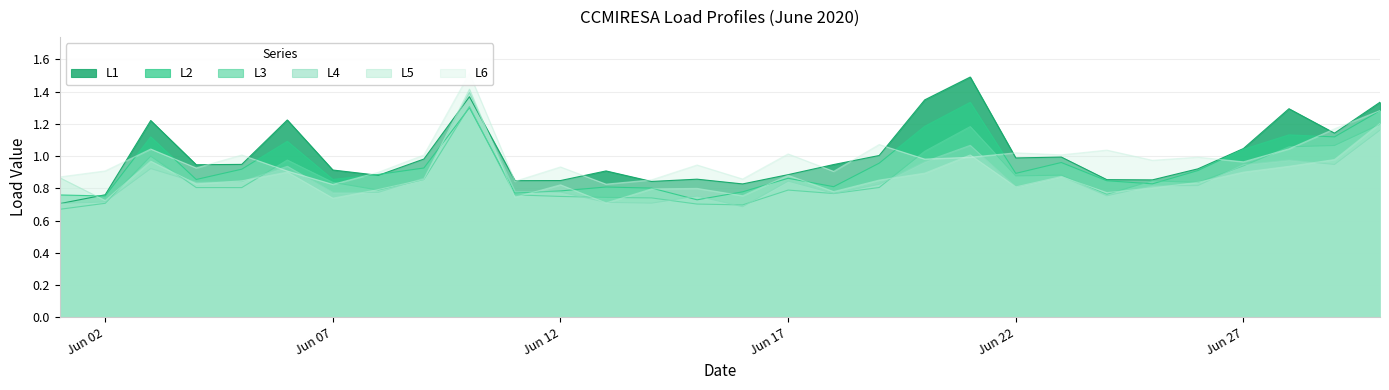

Between which two adjacent categories do L4 and L6 first intersect?

2020-06-05 and 2020-06-06